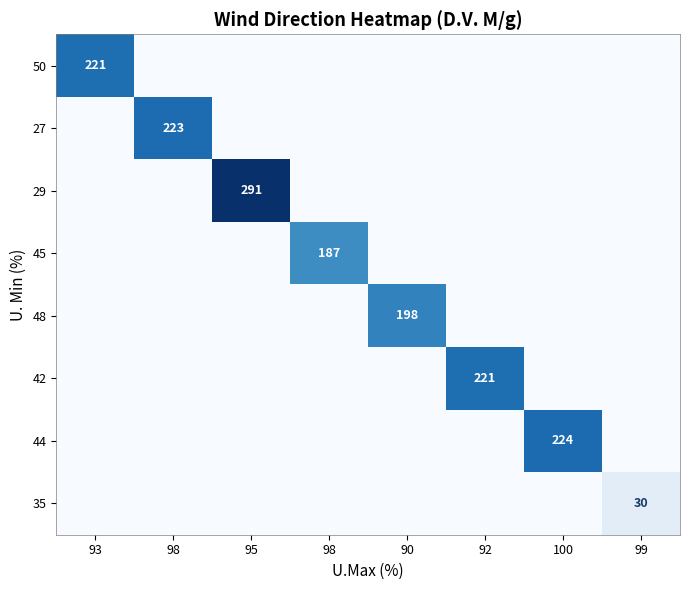

What is the total value across all series at 90?

198